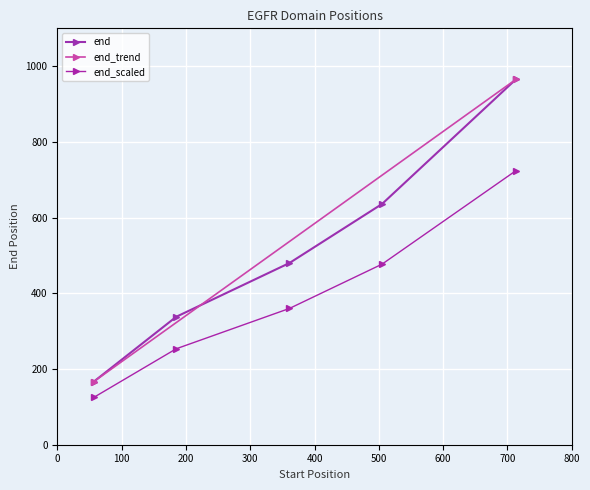

What is the minimum value shown in the chart?

167